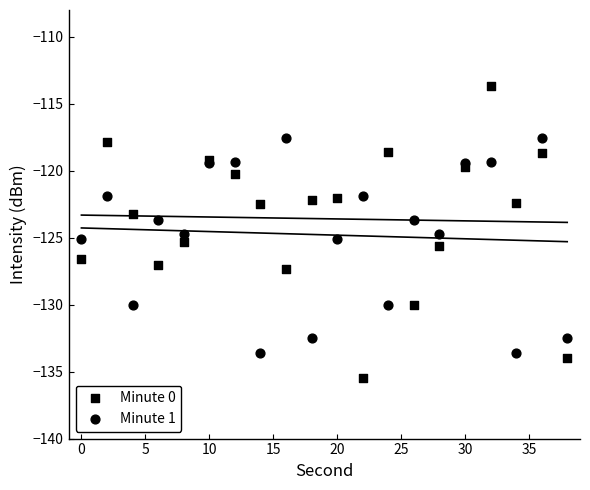

Which series reaches the minimum Y coordinate?

Minute 0